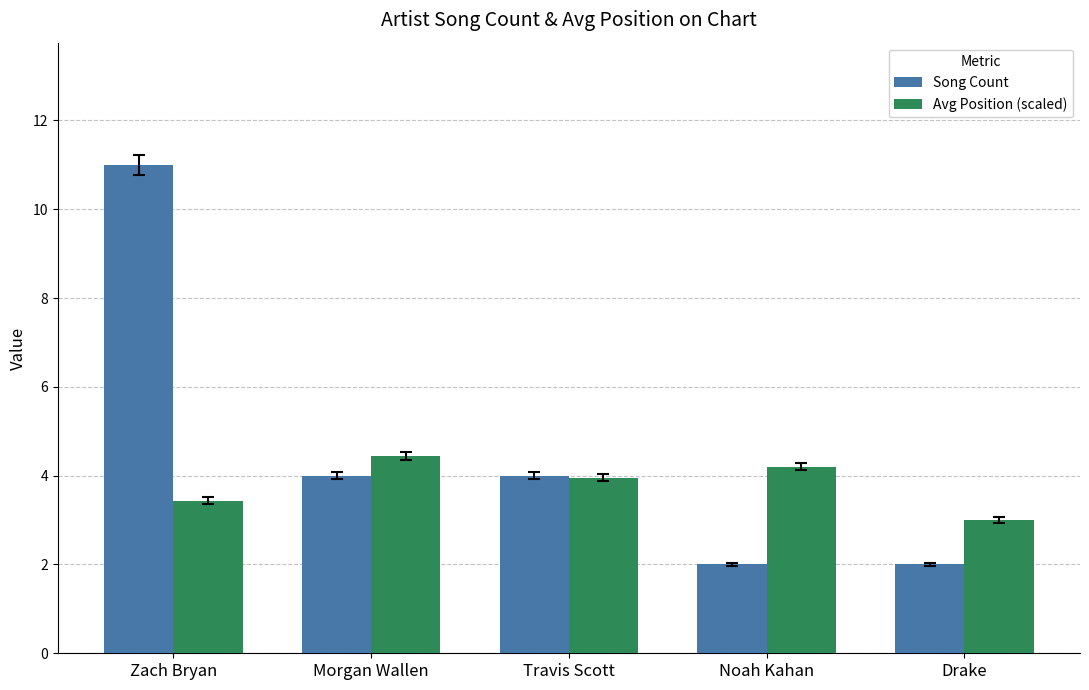

Rank the series at Drake from lowest to highest value.

Song Count, Avg Position (scaled)